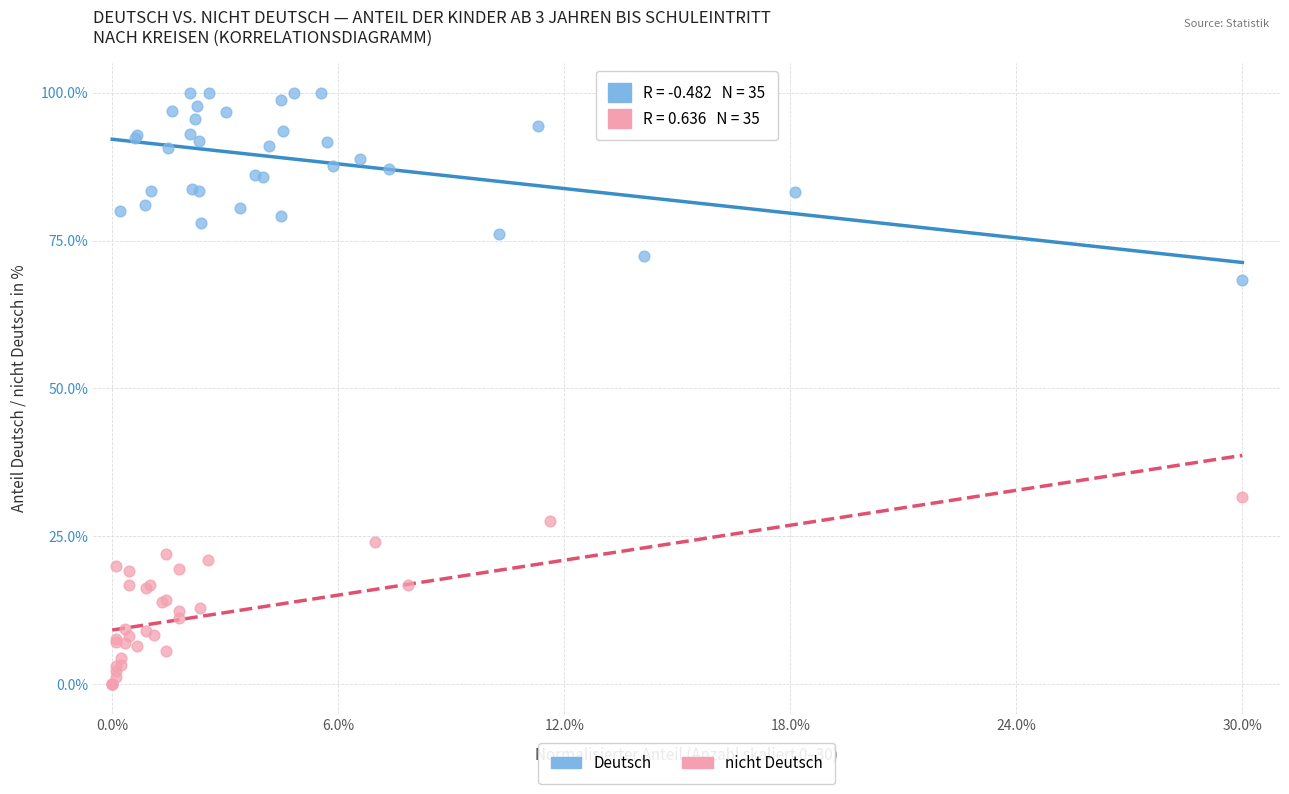

Which series contains the lowest Y value?

nicht Deutsch